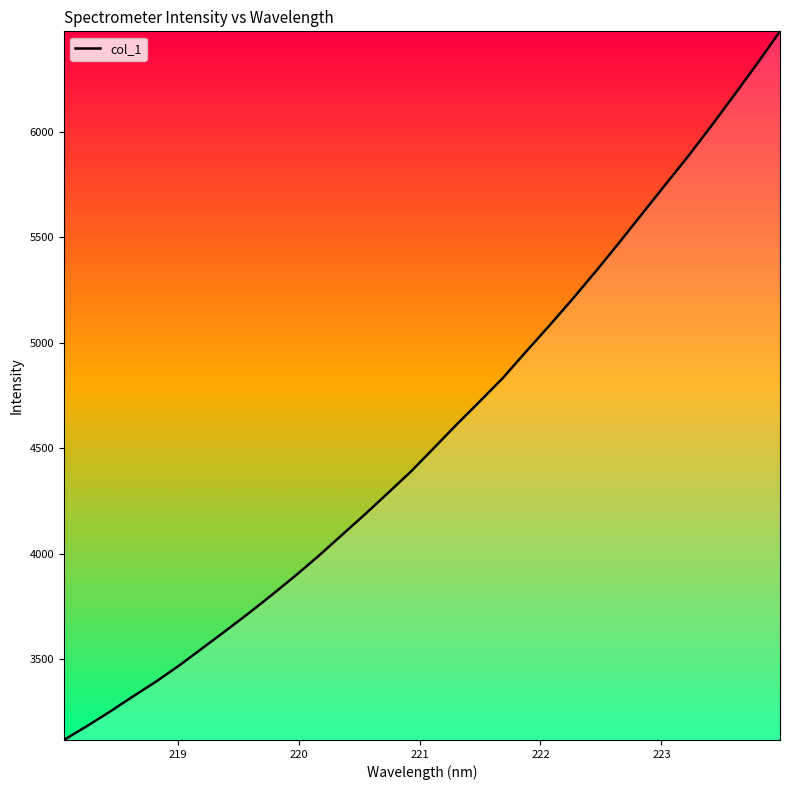

What is the maximum value shown in the chart?

6474.9